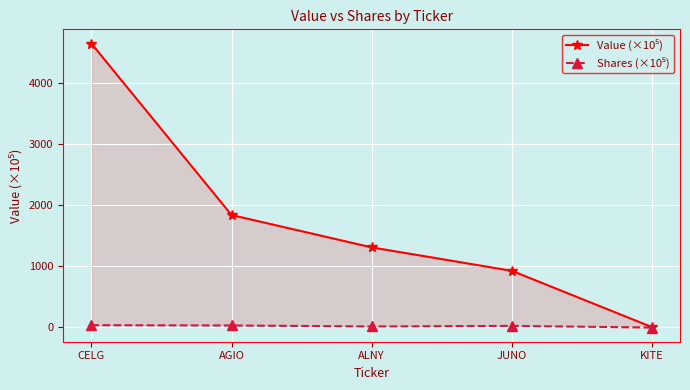

What is the difference between the maximum and minimum values in the Value (×10⁵) series?

4643.3